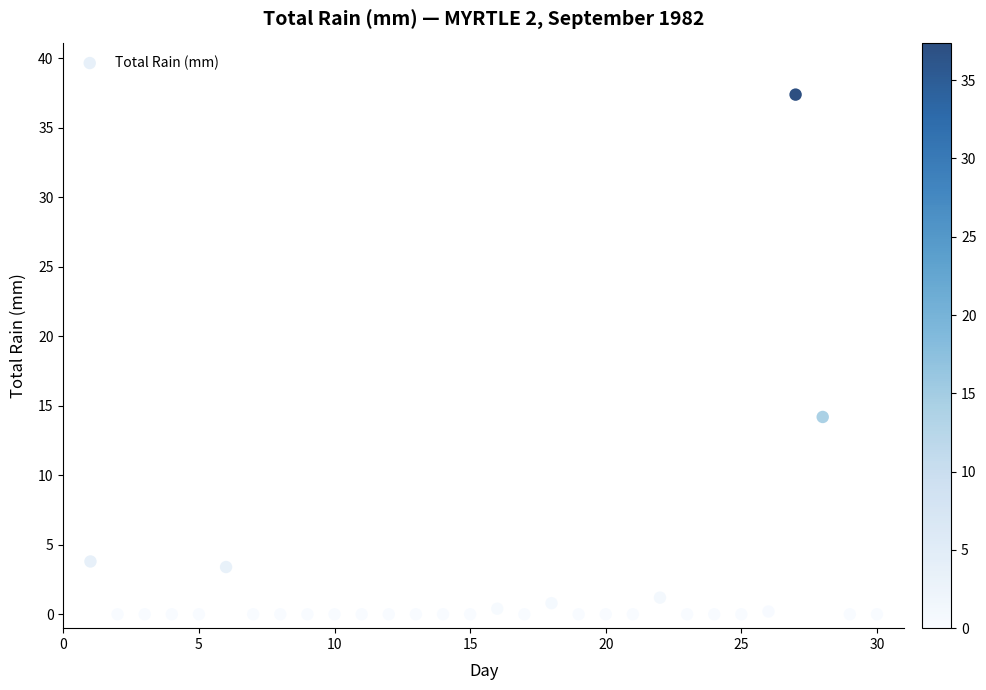

What Y value in the scatter plot is closest to 18?

14.2